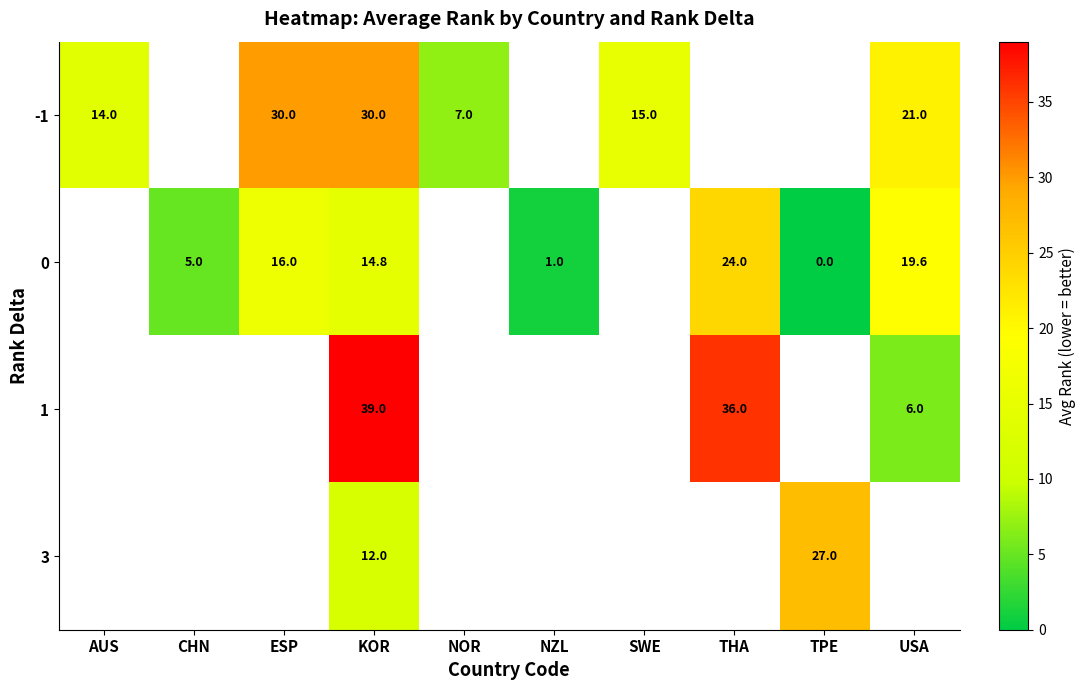

True or false: -1 has a value of 7.0 at NOR.

True